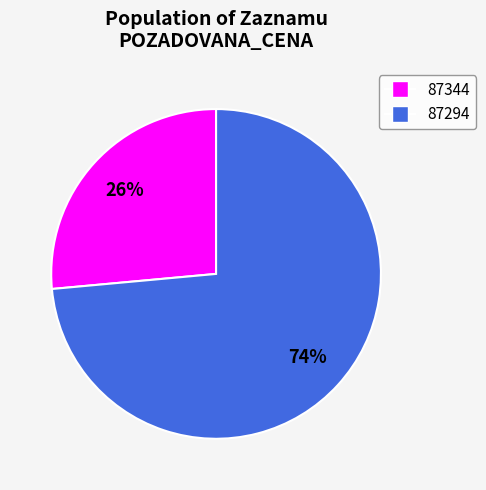

True or false: 87294 accounts for 74% of the total.

True